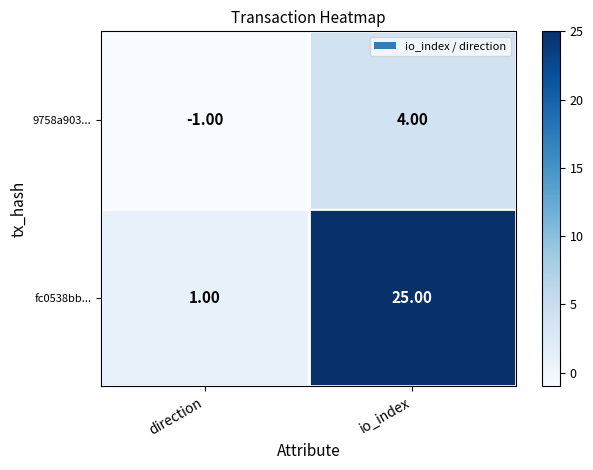

Count the number of data series in this chart.

2